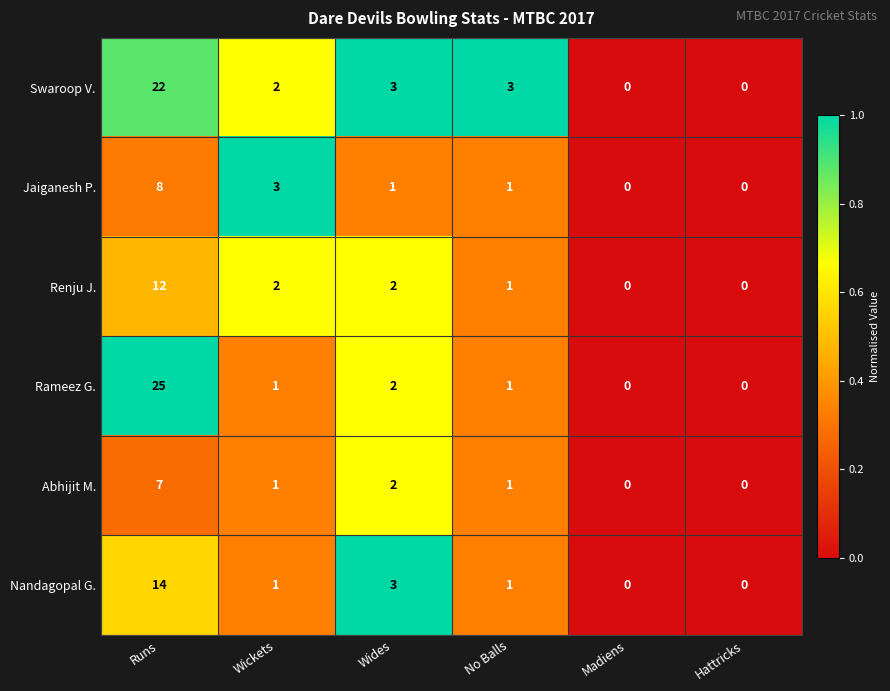

List the series in order of their peak value, highest first.

Rameez G., Swaroop V., Nandagopal G., Renju J., Jaiganesh P., Abhijit M.